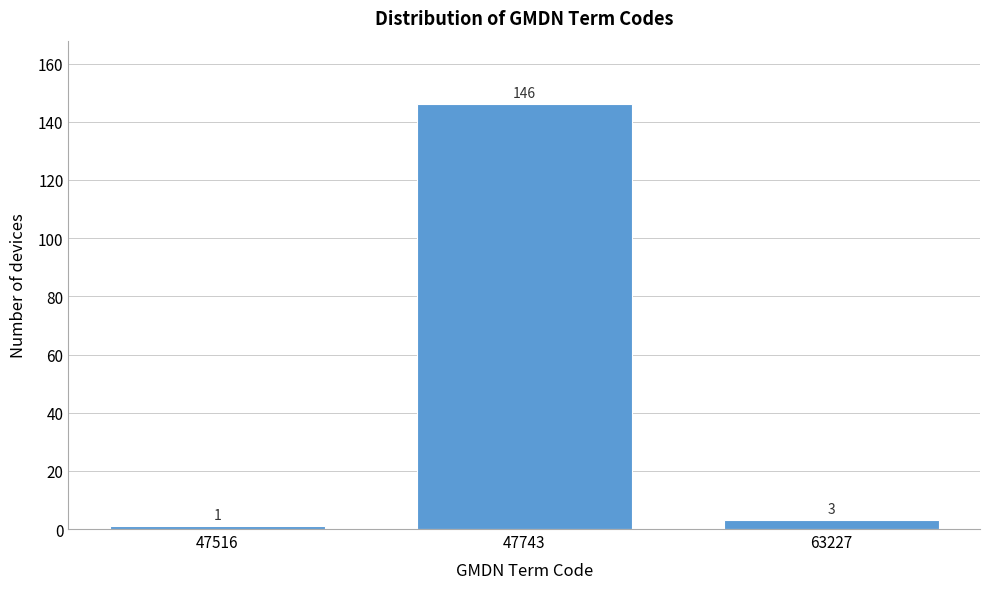

Reading left to right, transcribe all the data shown in this chart.

1	146	3